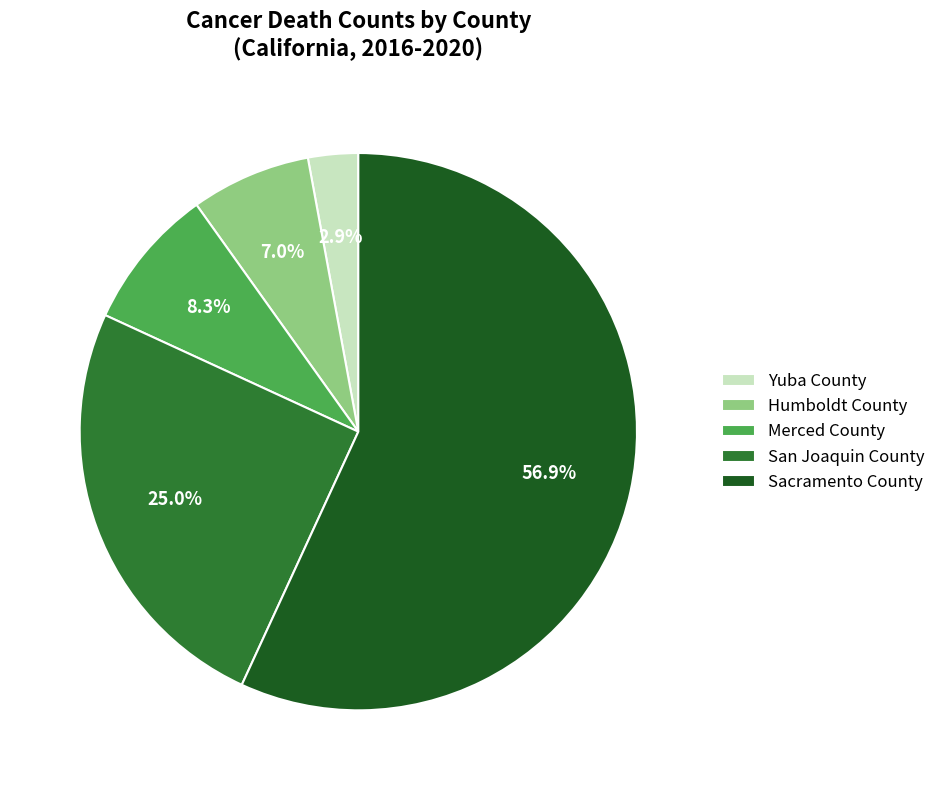

Count the number of slices in the pie.

5